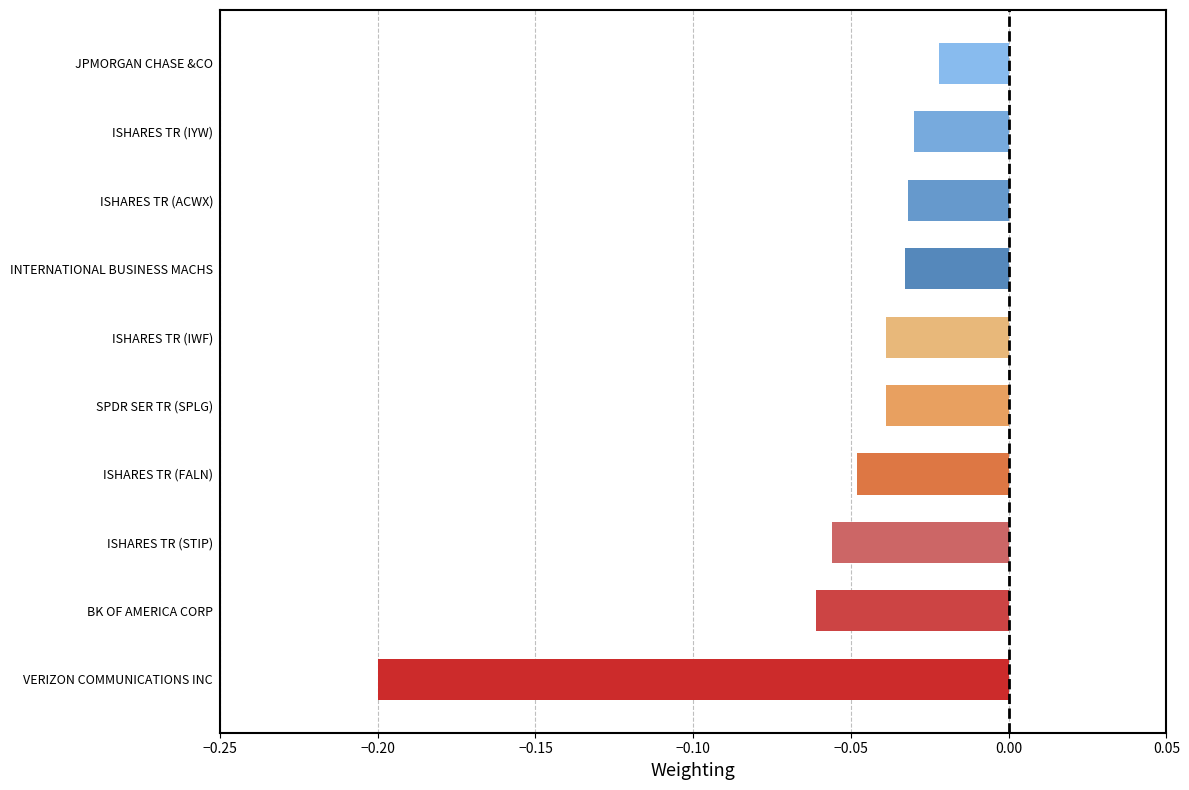

What is the sum of all values?

-0.6